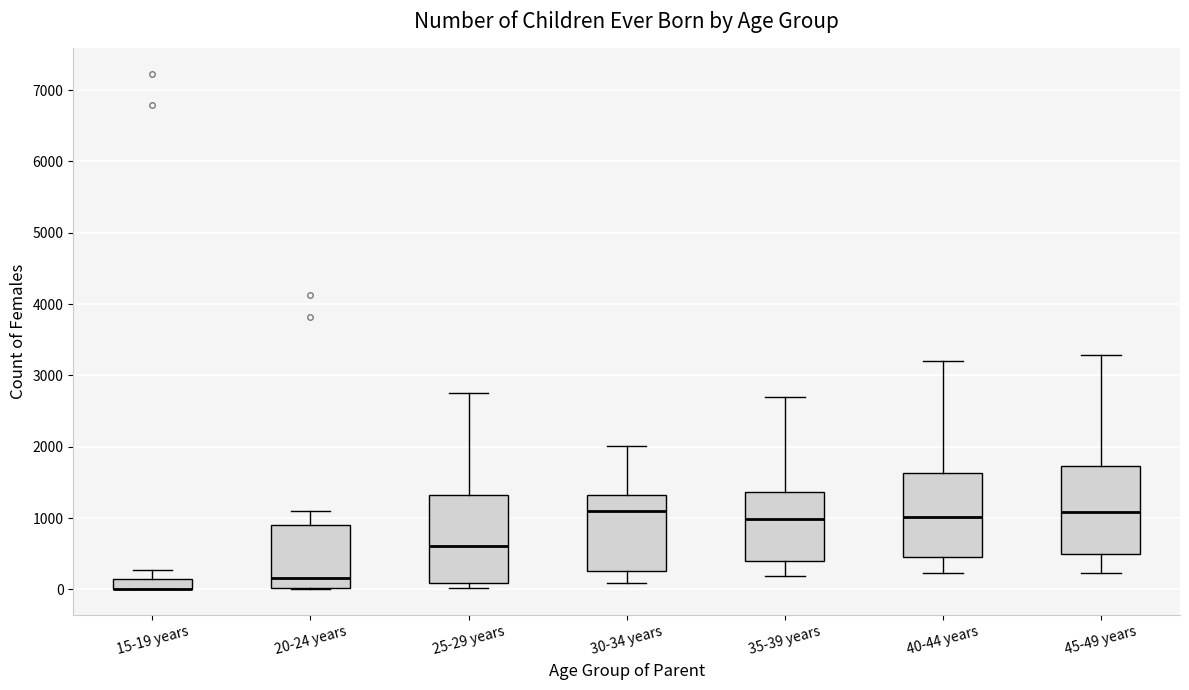

Where does the lower whisker of the box for 45-49 years end on the y-axis? The values are not printed on the chart, so give them approximately, as read against the axis.

200